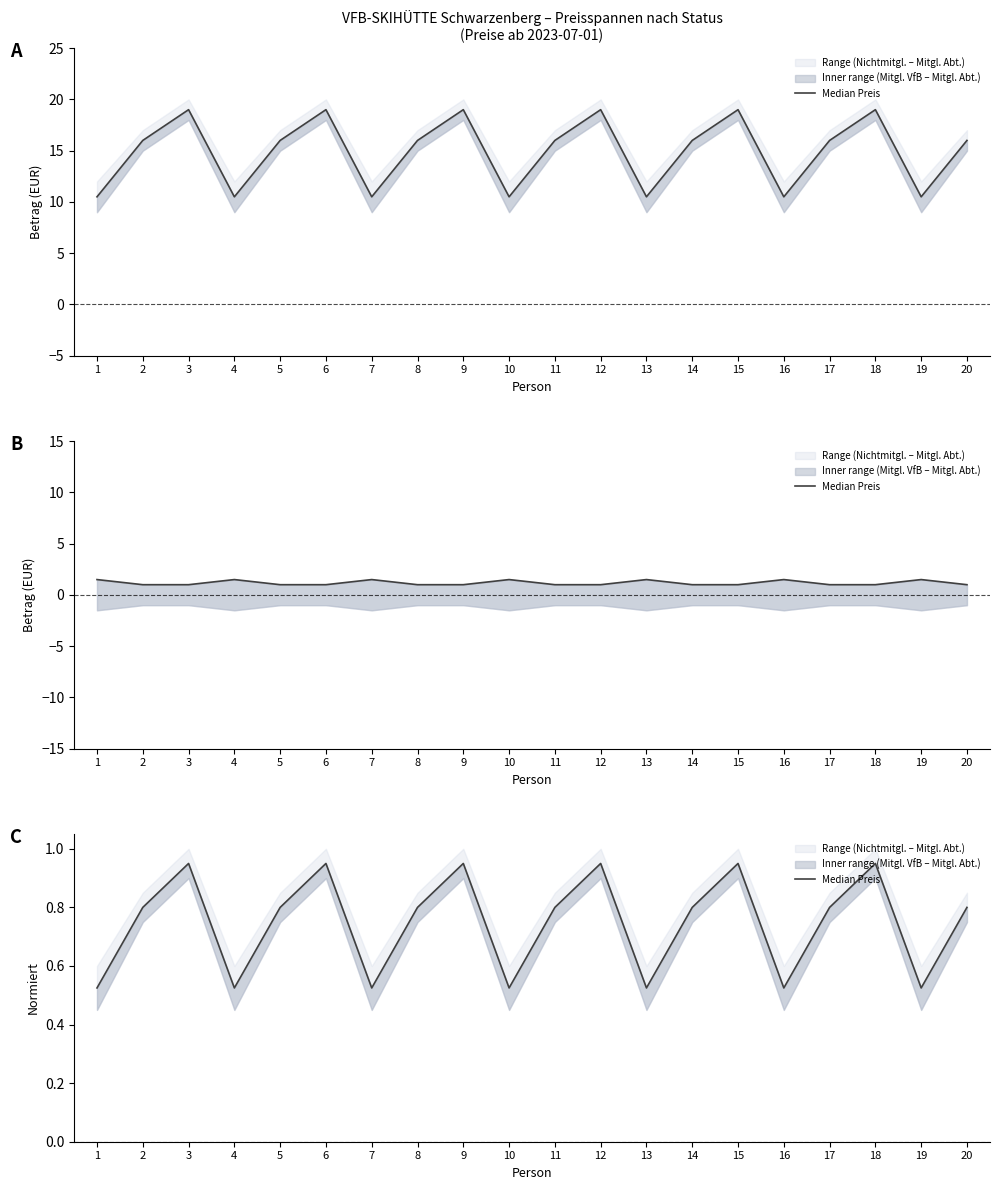

At which category does the chart reach its peak across all series?

3